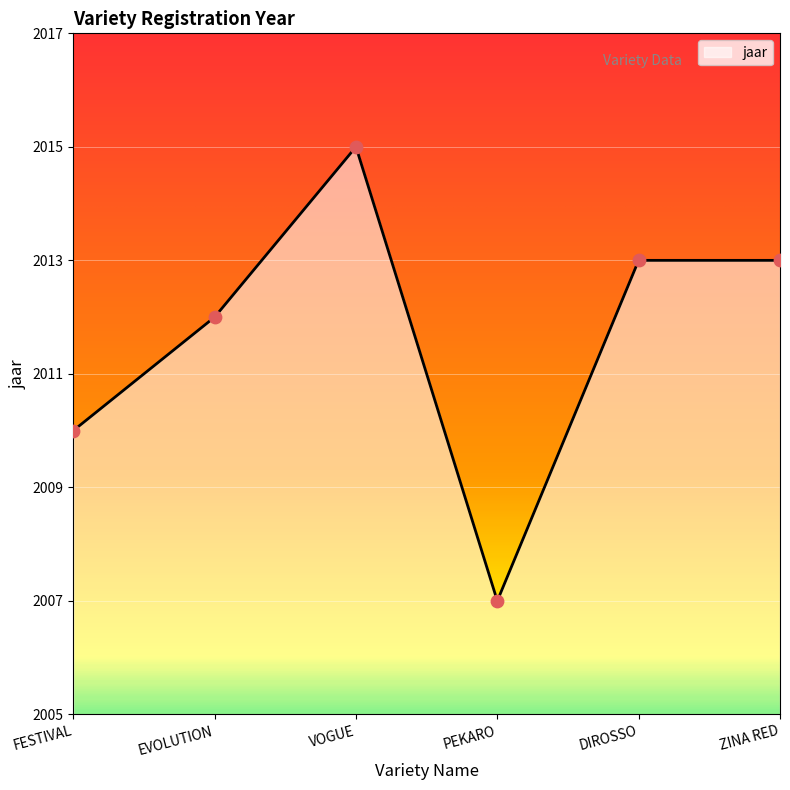

What is the ratio of the value at VOGUE to the value at ZINA RED?

1.0